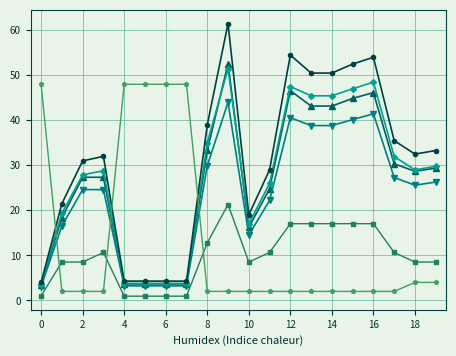

What is the maximum value shown in the chart?

61.5